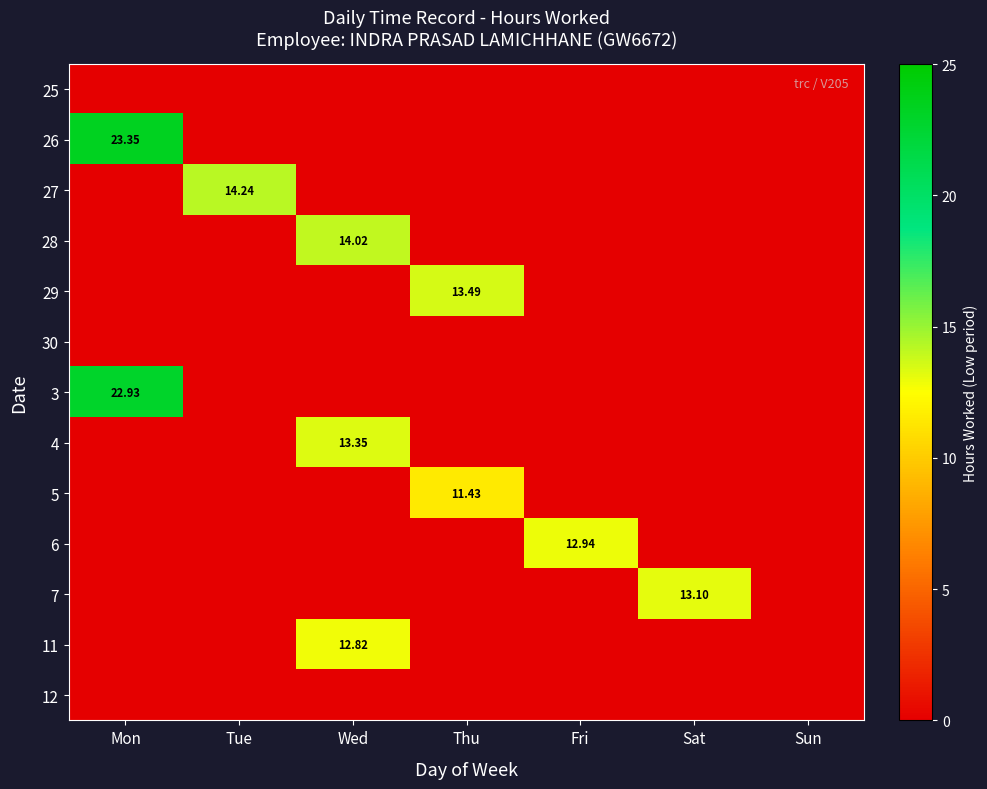

Is the value of 25 at Fri greater than the value of 4 at Fri?

No